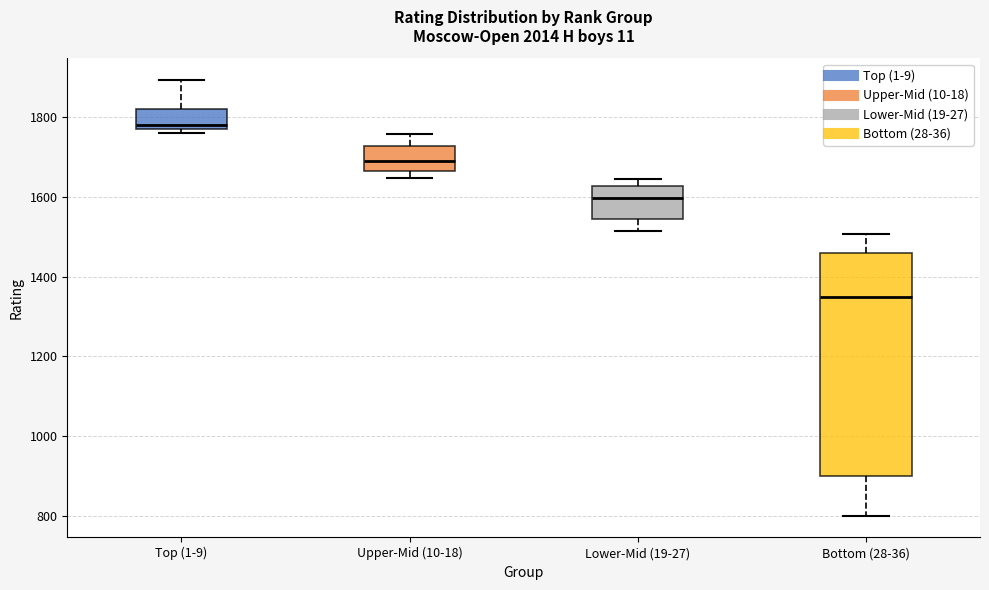

Comparing the boxes themselves (not the whiskers), which one is the tallest?

Bottom (28-36)